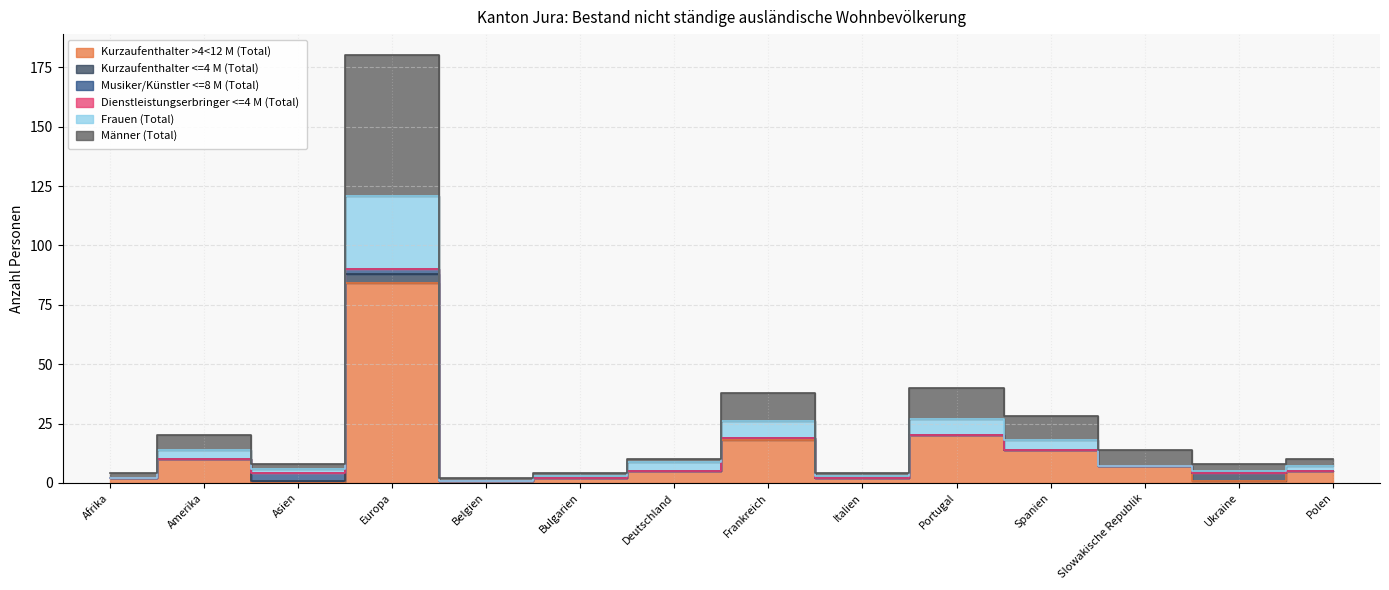

What is the difference between the highest and lowest values at Italien?

1